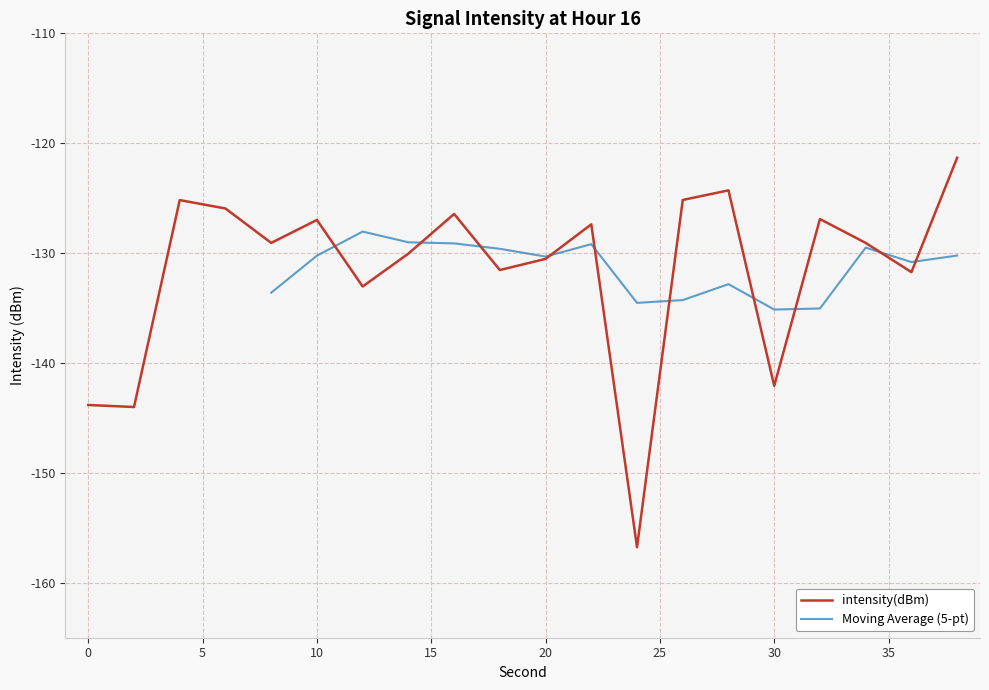

Is it true that the value at 2 is -144.0?

True